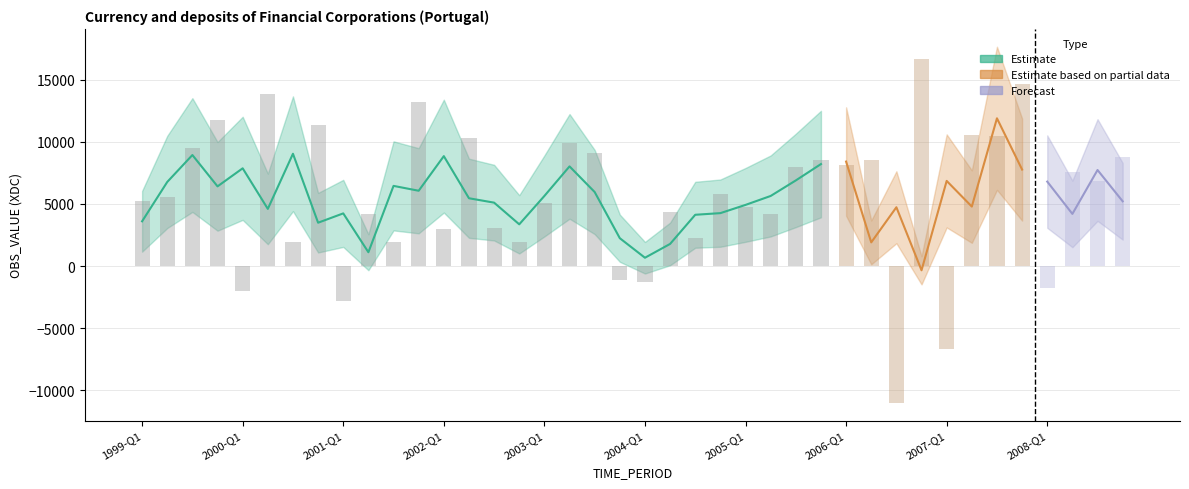

True or false: the data shows 23619.5 at 2007-Q4.

False